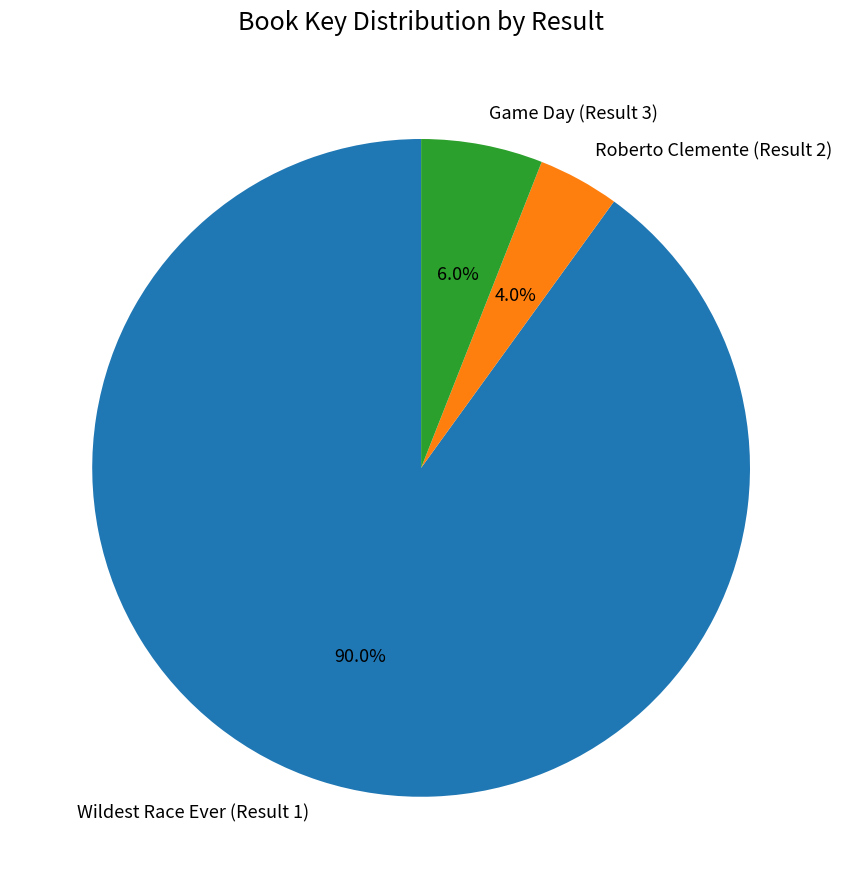

What is the ratio of the value at Wildest Race Ever (Result 1) to the value at Roberto Clemente (Result 2)?

22.5